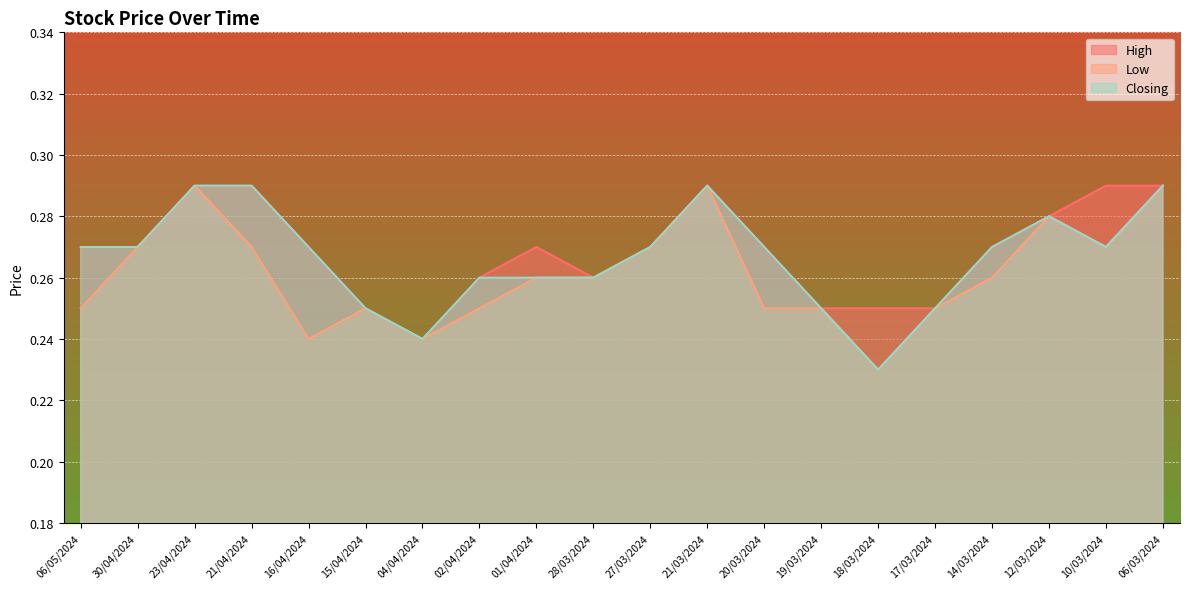

List the labels in order of High value, largest first.

23/04/2024, 21/04/2024, 21/03/2024, 10/03/2024, 06/03/2024, 12/03/2024, 06/05/2024, 30/04/2024, 16/04/2024, 01/04/2024, 27/03/2024, 20/03/2024, 14/03/2024, 02/04/2024, 28/03/2024, 15/04/2024, 19/03/2024, 18/03/2024, 17/03/2024, 04/04/2024